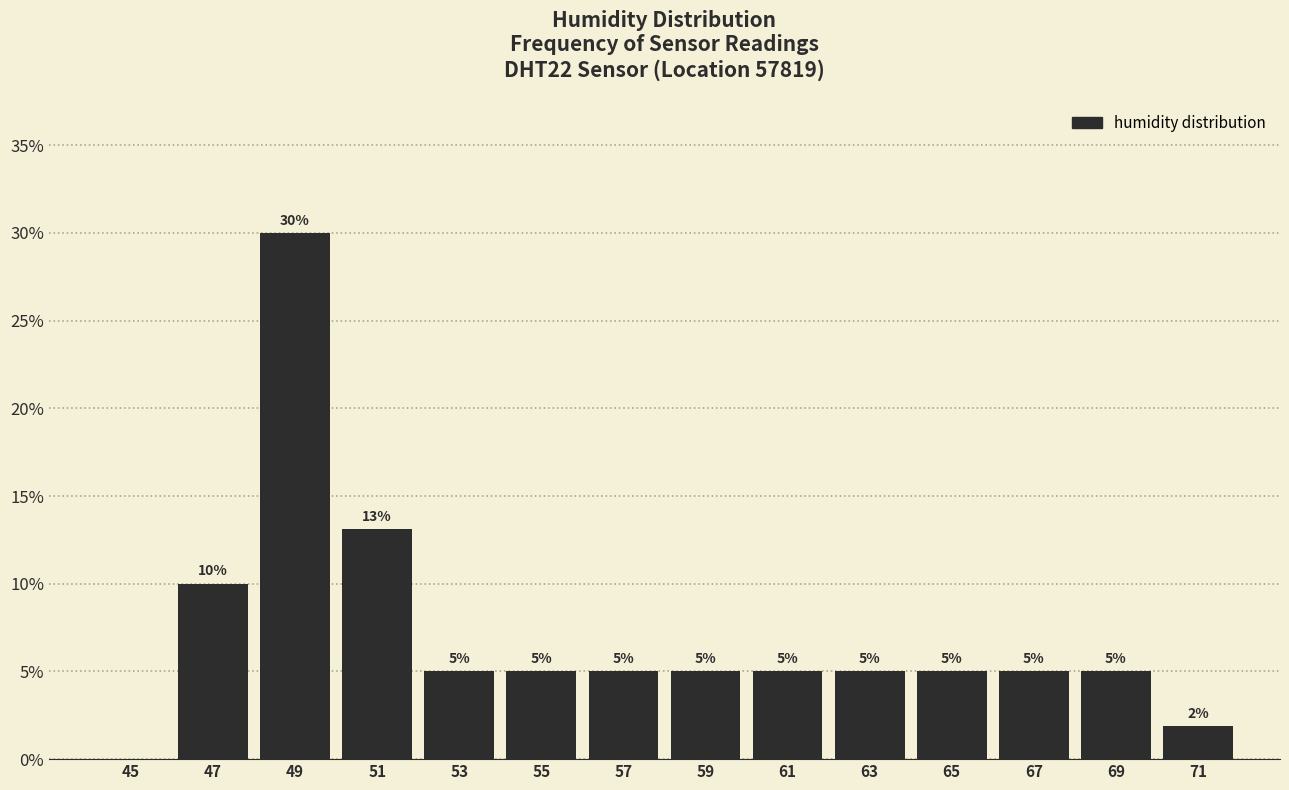

Over which range of the x-axis is the bar tallest?

48 to 50